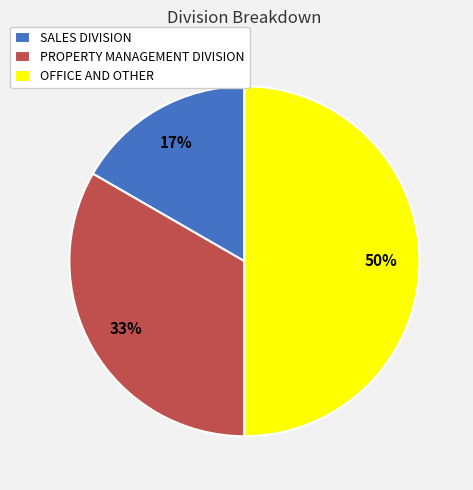

Which category has the smallest portion of the pie?

SALES DIVISION